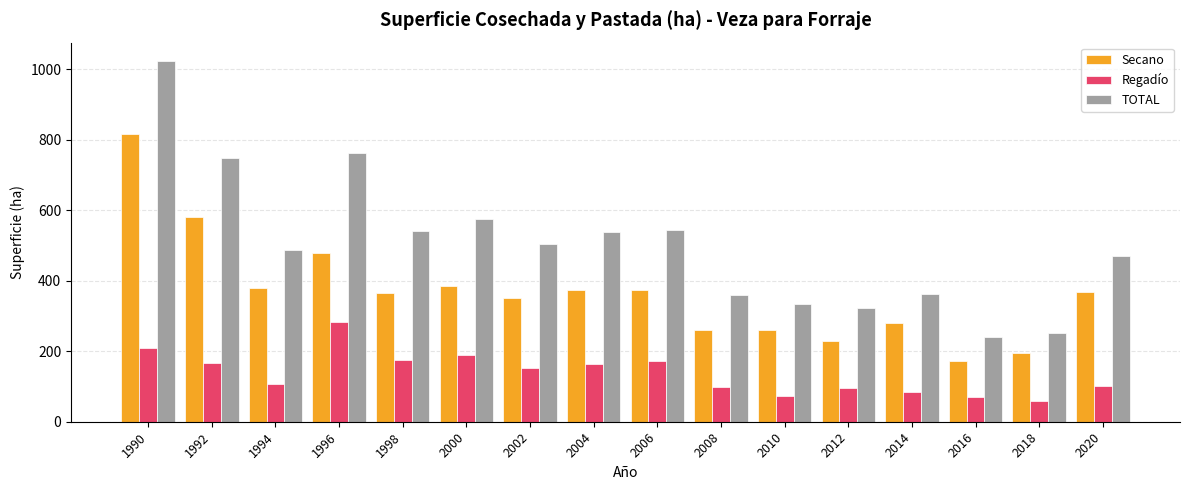

What is the maximum value for Regadío?

282